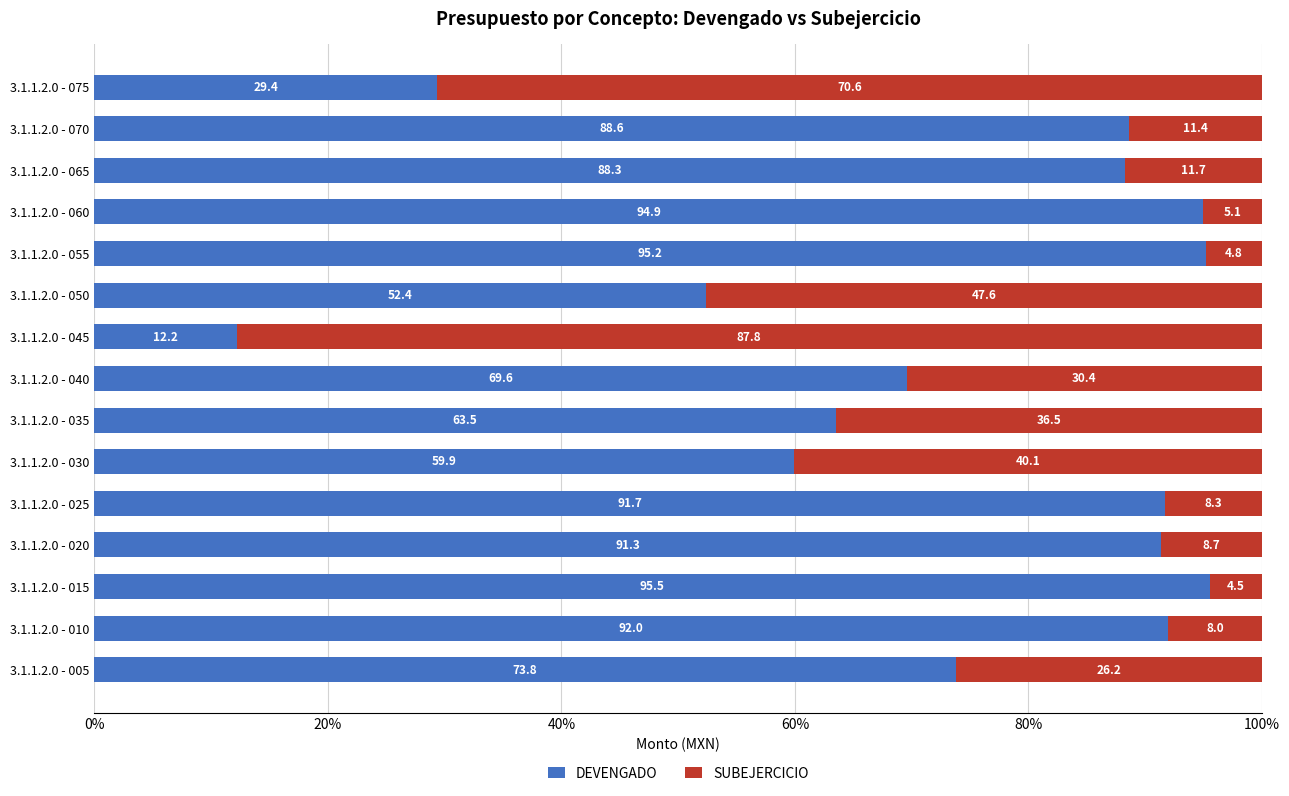

At which label does DEVENGADO reach its peak?

3.1.1.2.0 - 015